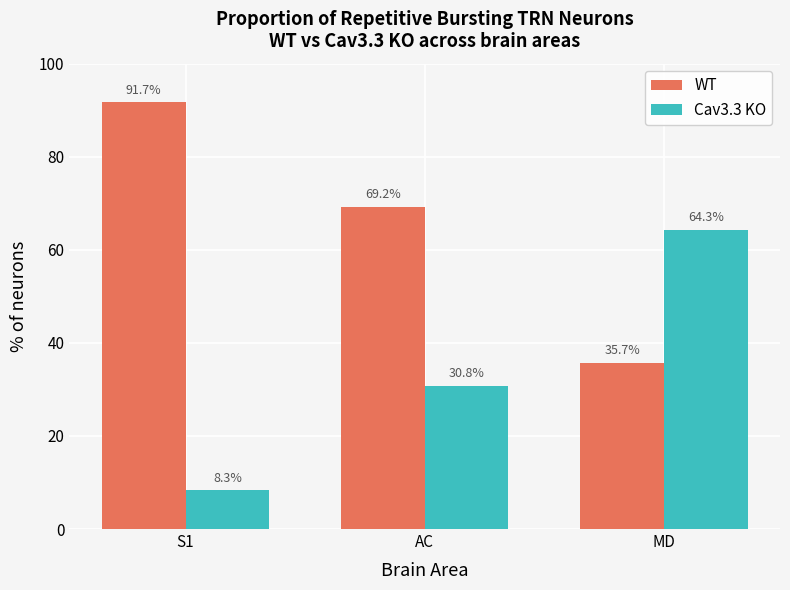

Where does the Cav3.3 KO series first go above 30?

AC